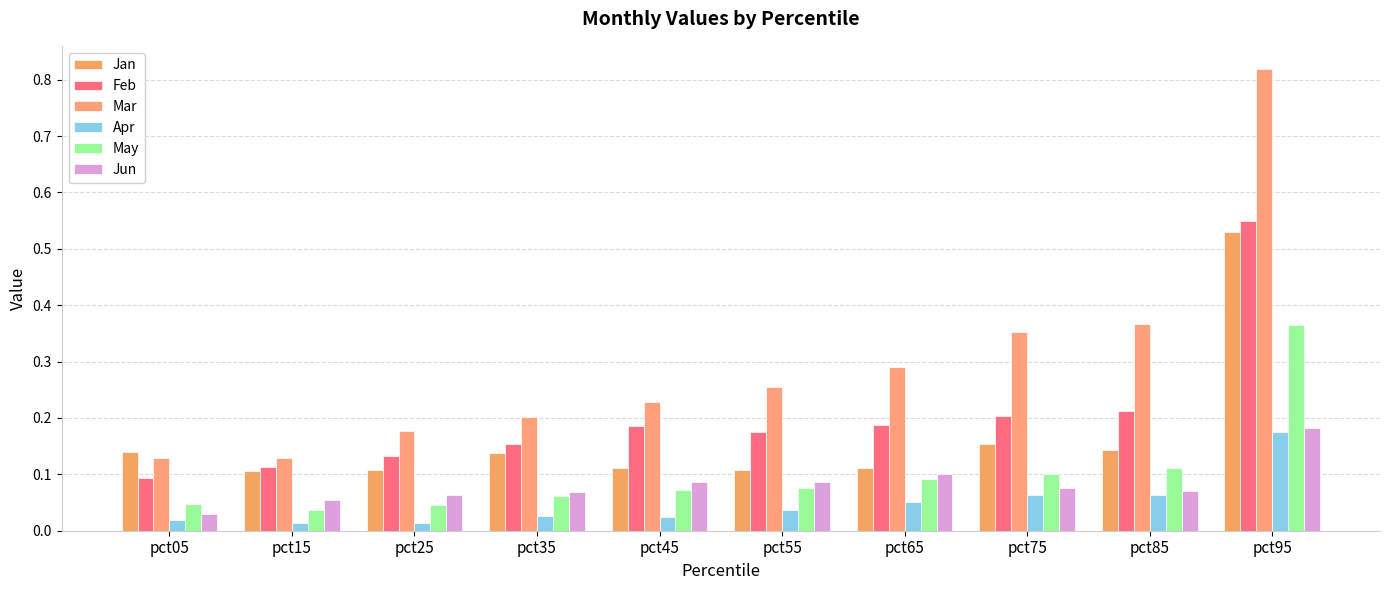

Which category has the highest value in the Feb series?

pct95